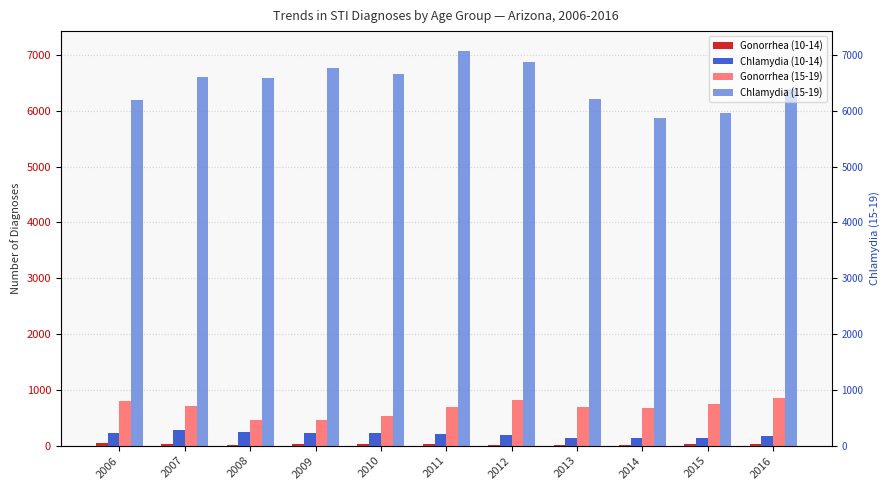

What is the difference between the highest and lowest values at 2013?

6192